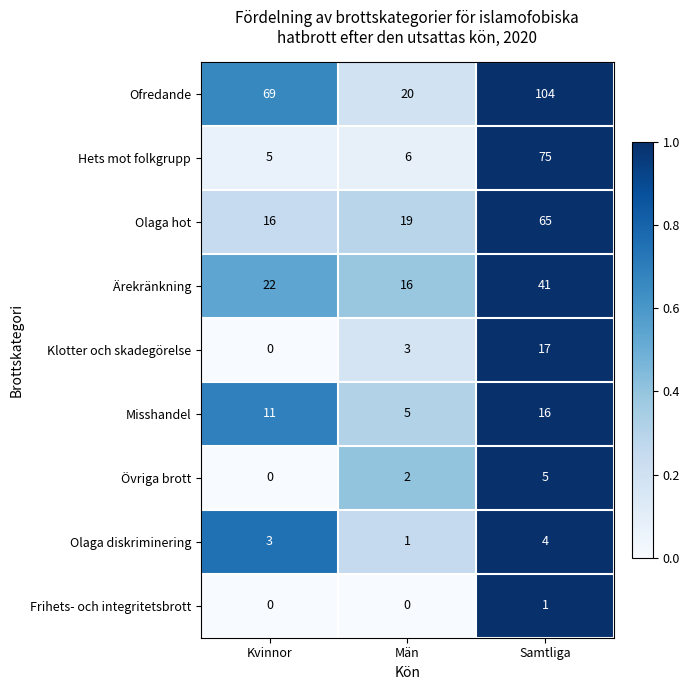

What is the total value across all series at Kvinnor?

126